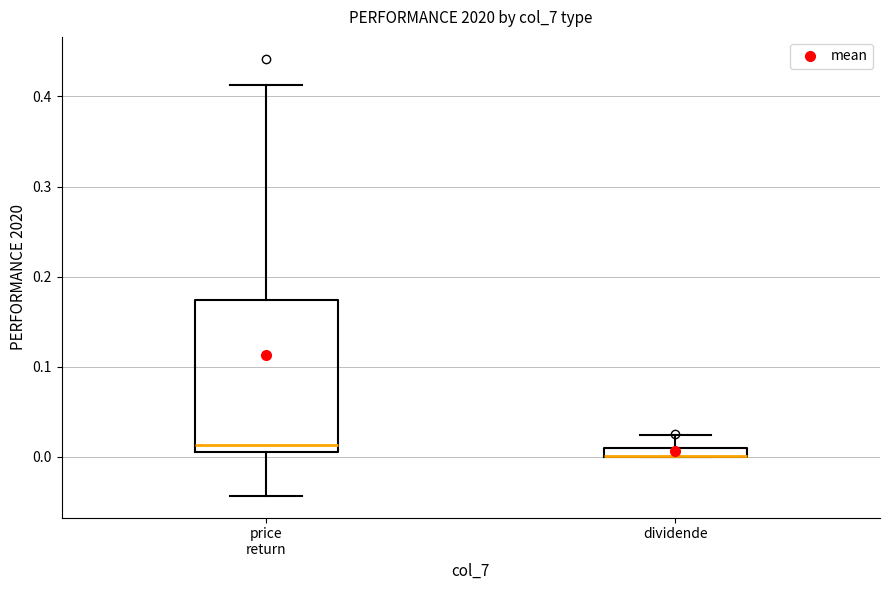

Where is the upper edge of the box for price return on the y-axis? The values are not printed on the chart, so give them approximately, as read against the axis.

0.17